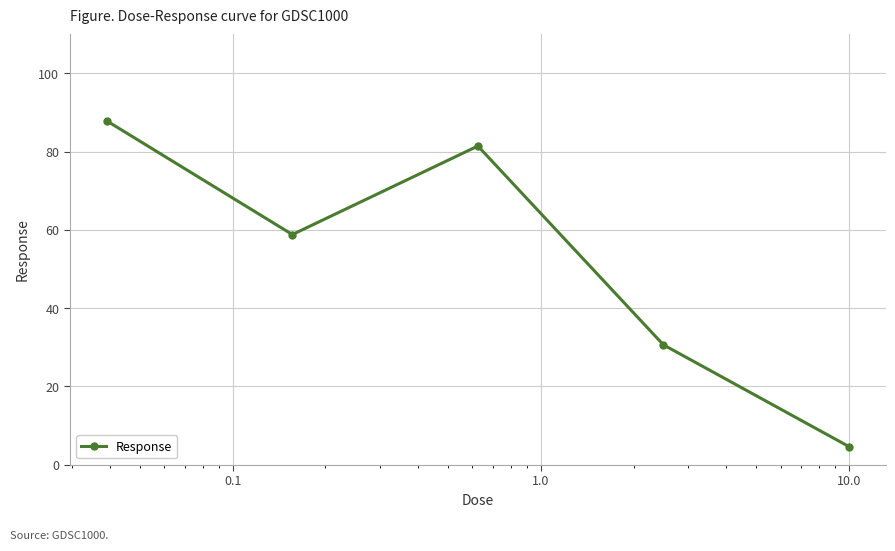

What is the difference between the maximum and minimum values?

83.3